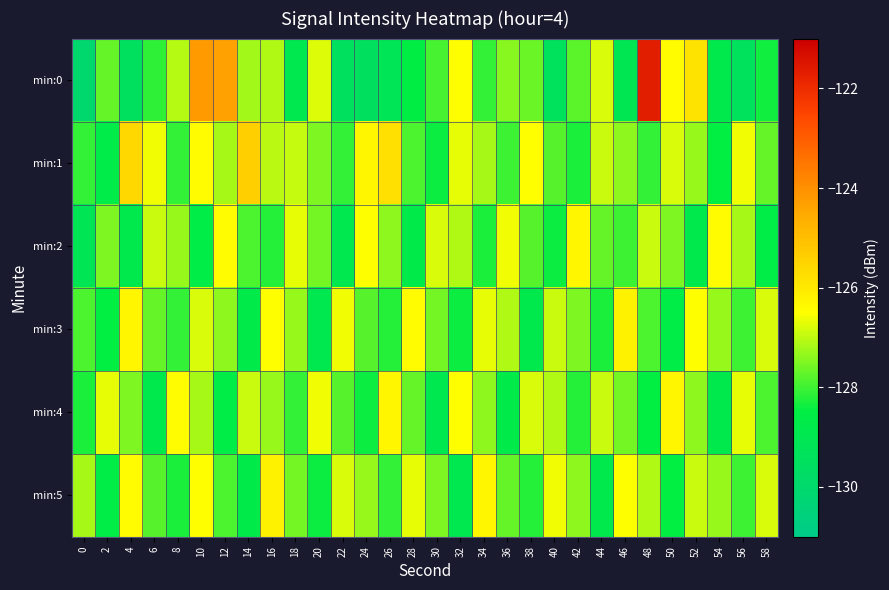

Which series changed the most between 20 and 36?

min:4